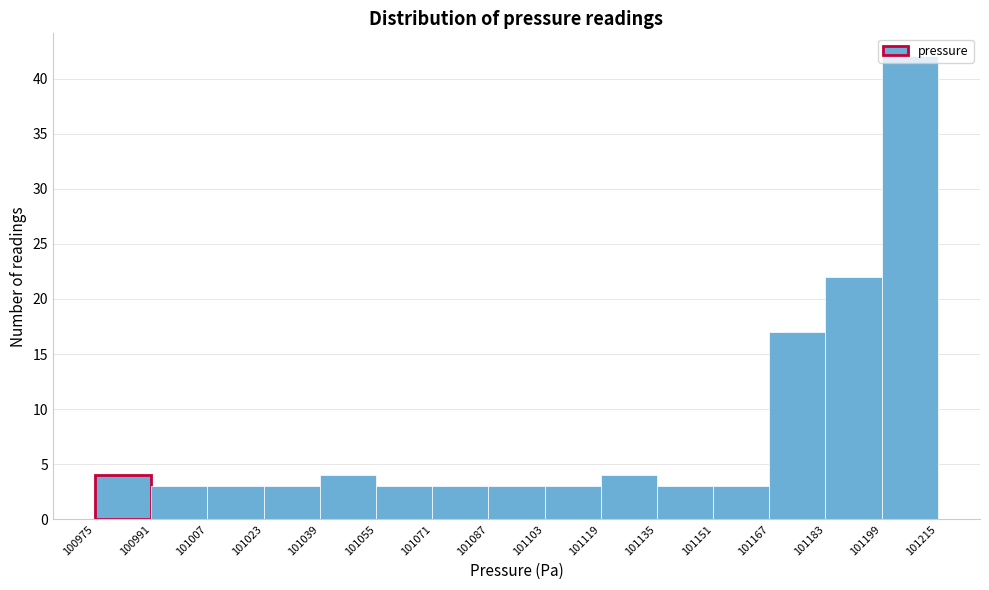

Reading left to right, transcribe this chart: for each bar, give the range it covers on the x-axis and its height. The values are not printed on the chart, so give them approximately, as read against the axis.

100975 to 100991: 4
100991 to 101007: 3
101007 to 101023: 3
101023 to 101039: 3
101039 to 101055: 4
101055 to 101071: 3
101071 to 101087: 3
101087 to 101103: 3
101103 to 101119: 3
101119 to 101135: 4
101135 to 101151: 3
101151 to 101167: 3
101167 to 101183: 17
101183 to 101199: 22
101199 to 101215: 42